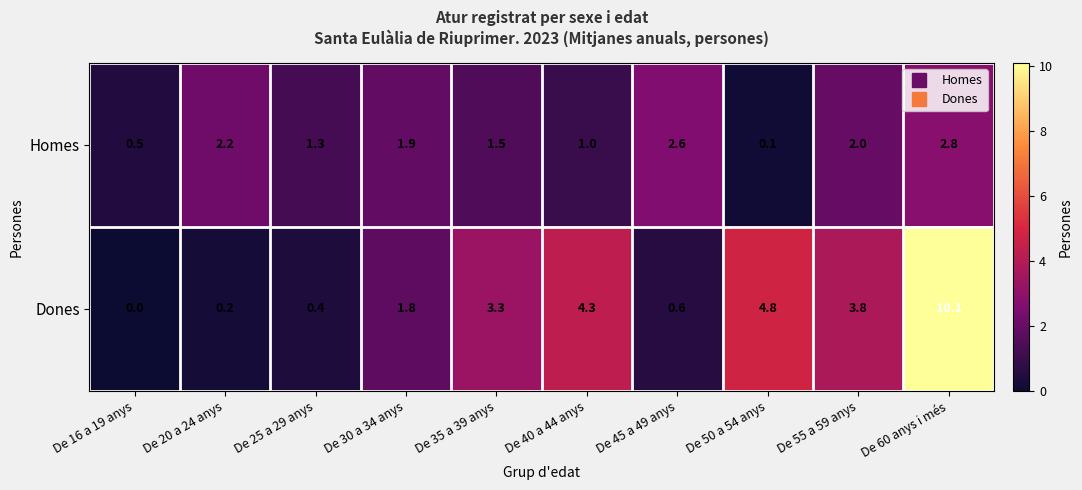

Rank the series by their average value, from highest to lowest.

Dones, Homes